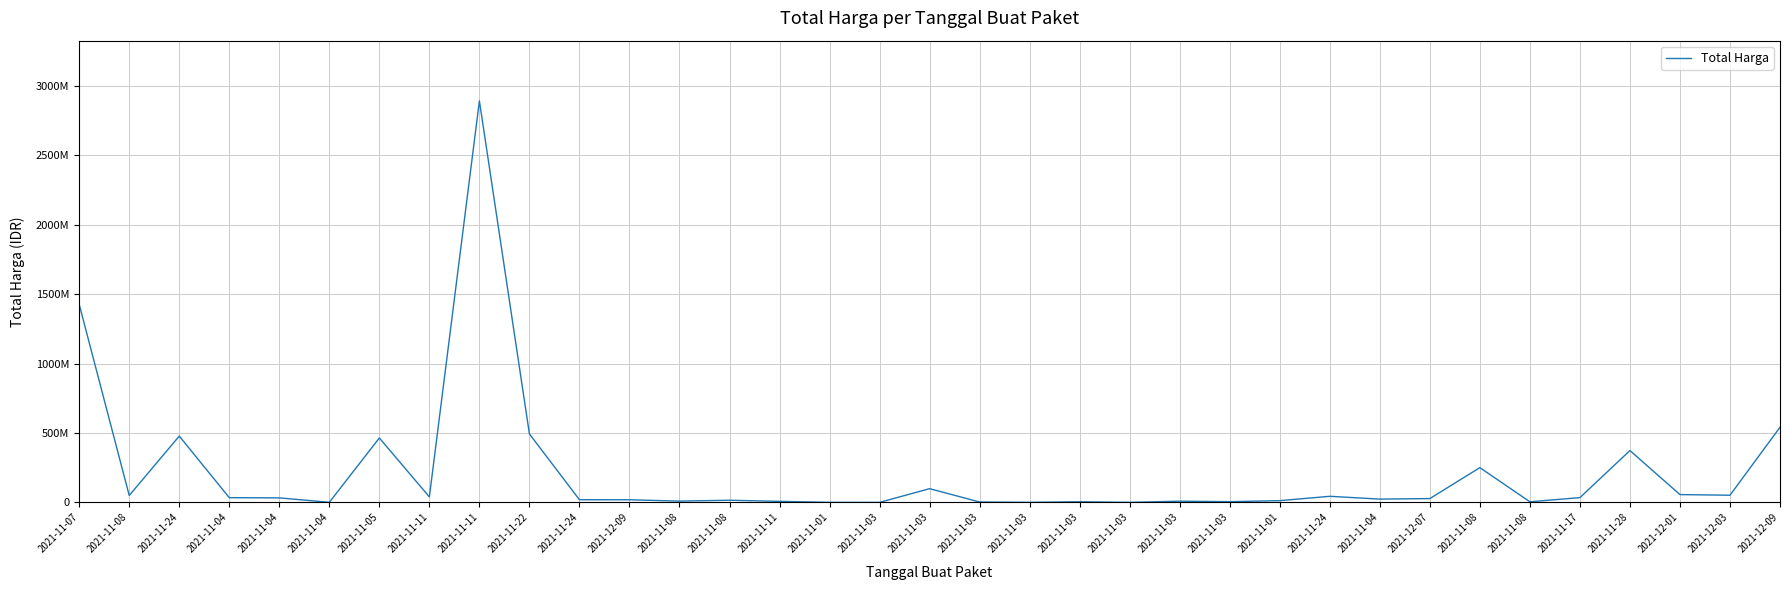

Which has a higher value, 2021-11-03 or 2021-11-04?

2021-11-04